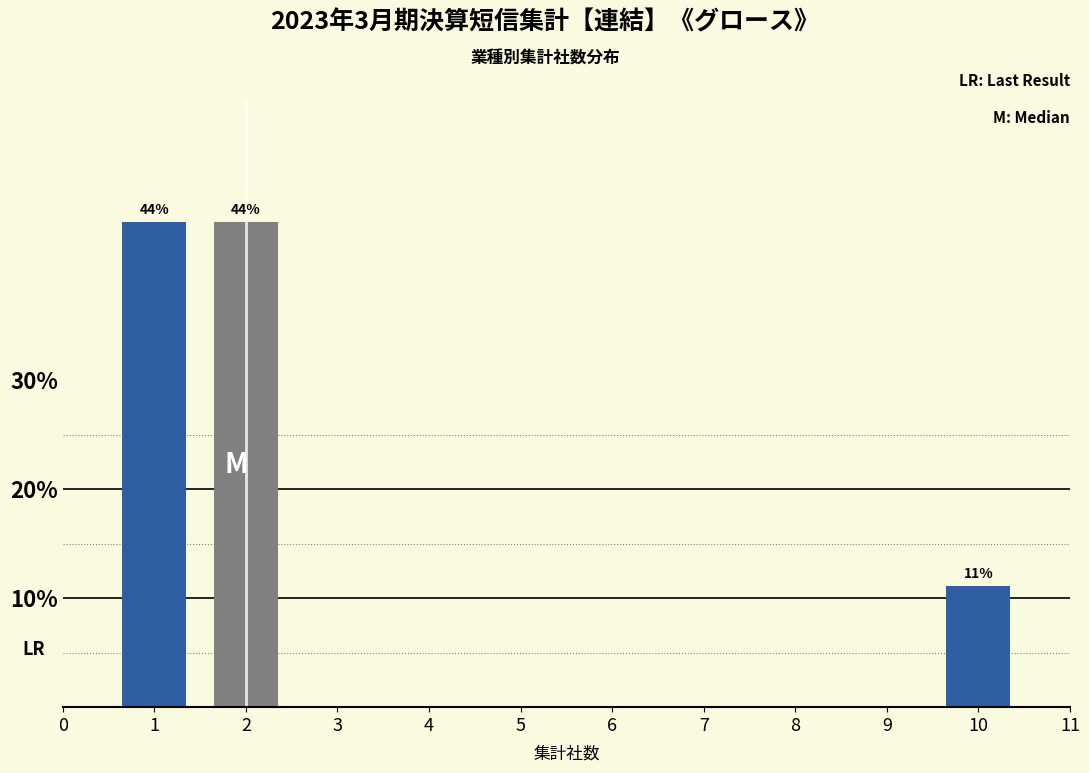

How many bars are there in total?

3